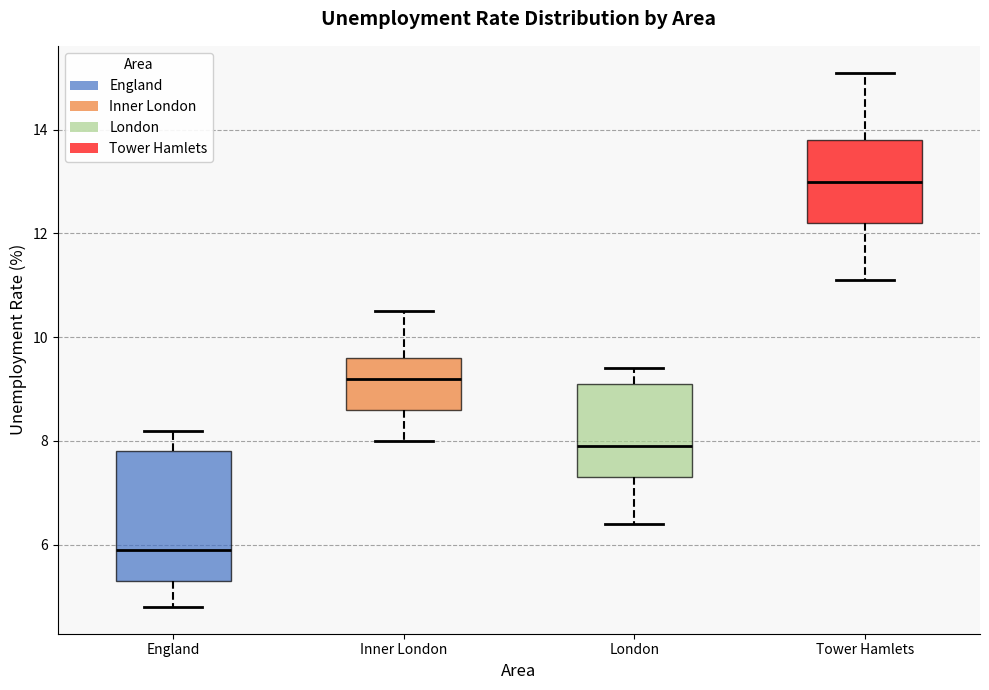

Which box's median line is the lowest?

England